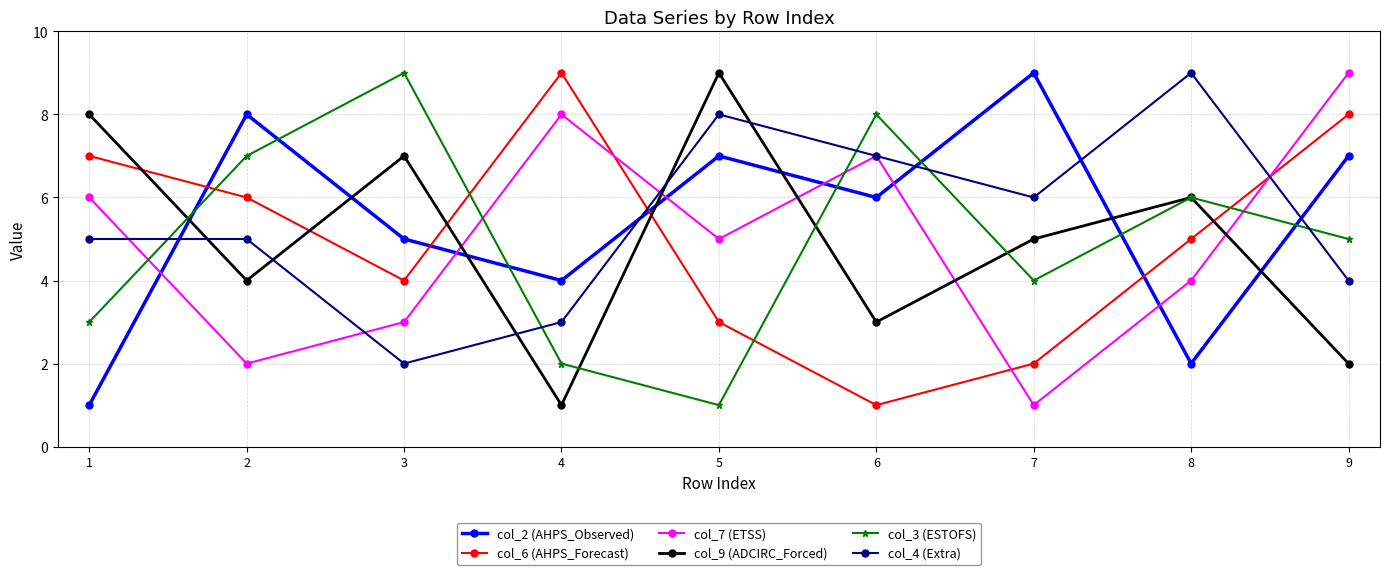

Count the number of data series in this chart.

6